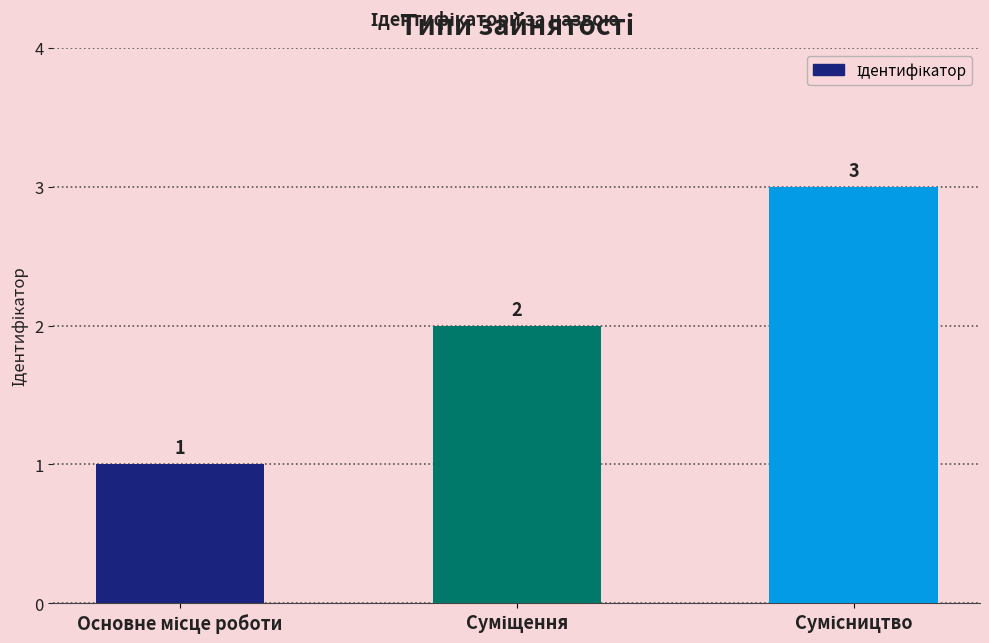

Count the values in the range 1 to 3.

3